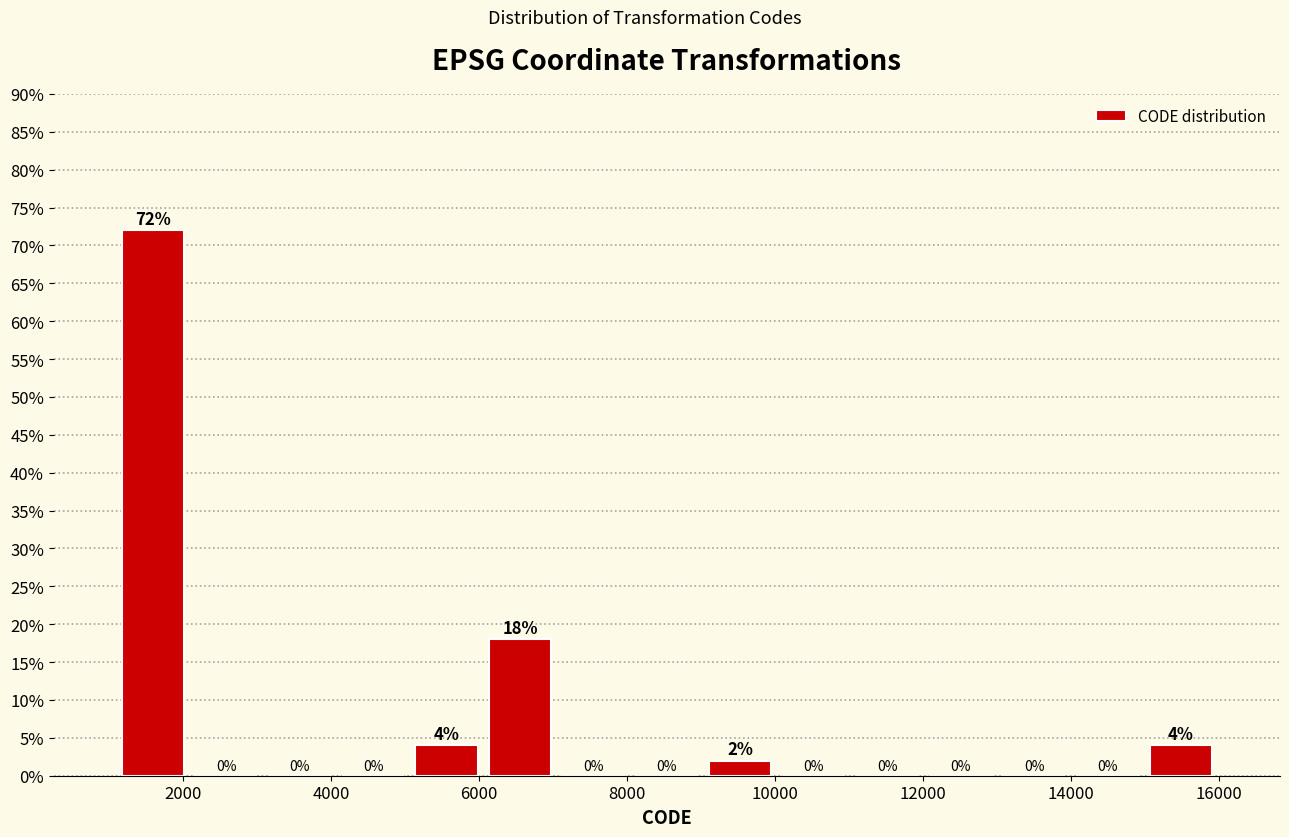

Reading left to right, list every bar in this chart as the range it spans on the x-axis followed by its height. The bar edges are not printed on the chart, so give them approximately, as read against the axis.

1200 to 2000: 72
2000 to 3000: 0
3000 to 4000: 0
4000 to 5000: 0
5000 to 6000: 4
6000 to 7000: 18
7000 to 8000: 0
8000 to 9000: 0
9000 to 10000: 2
10000 to 11000: 0
11000 to 12000: 0
12000 to 13000: 0
13000 to 14000: 0
14000 to 15000: 0
15000 to 16000: 4